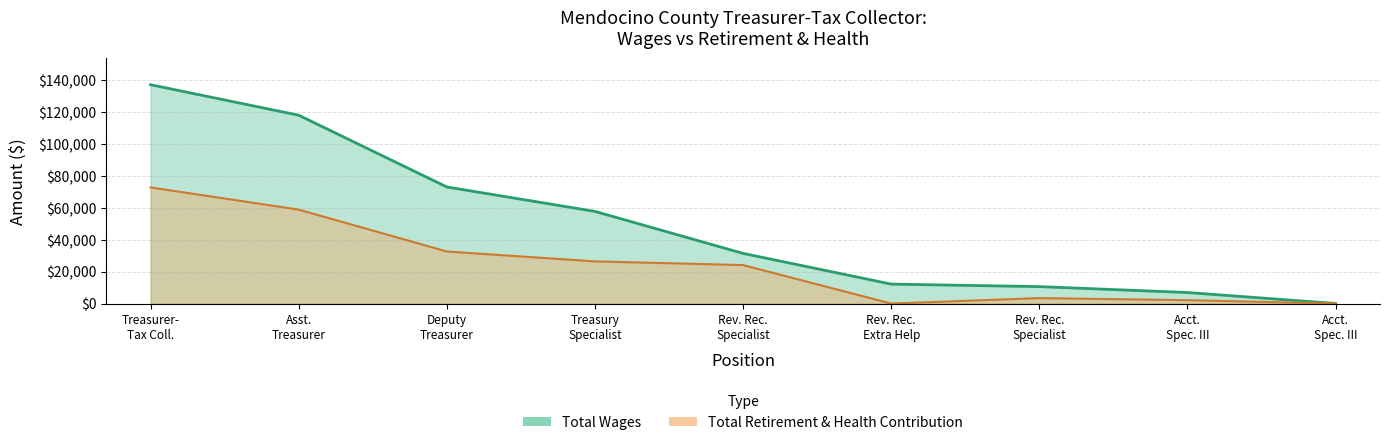

At which category is the sum across all series the highest?

Treasurer- Tax Coll.